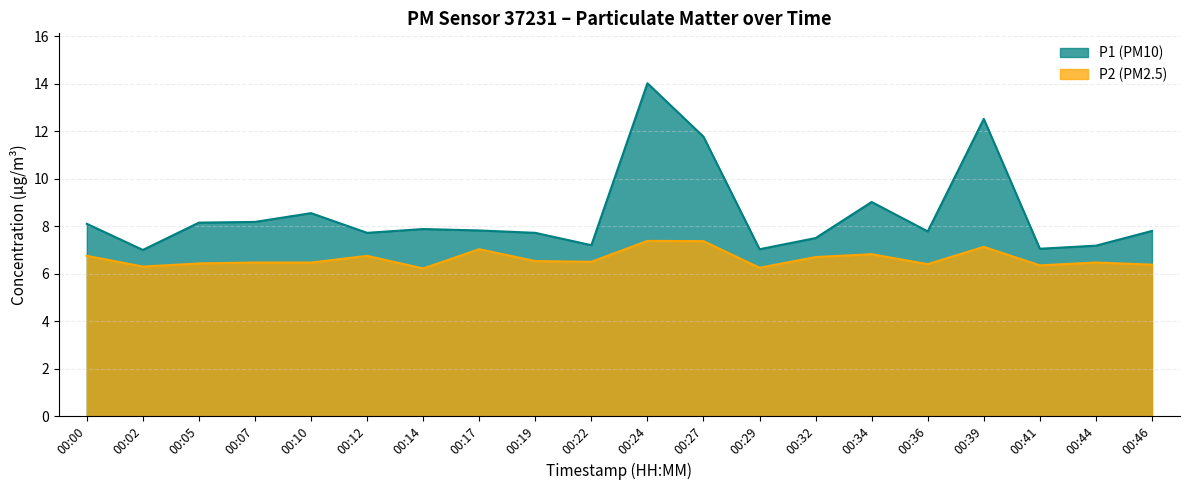

Between 00:00 and 00:14, which series saw the biggest shift?

P2